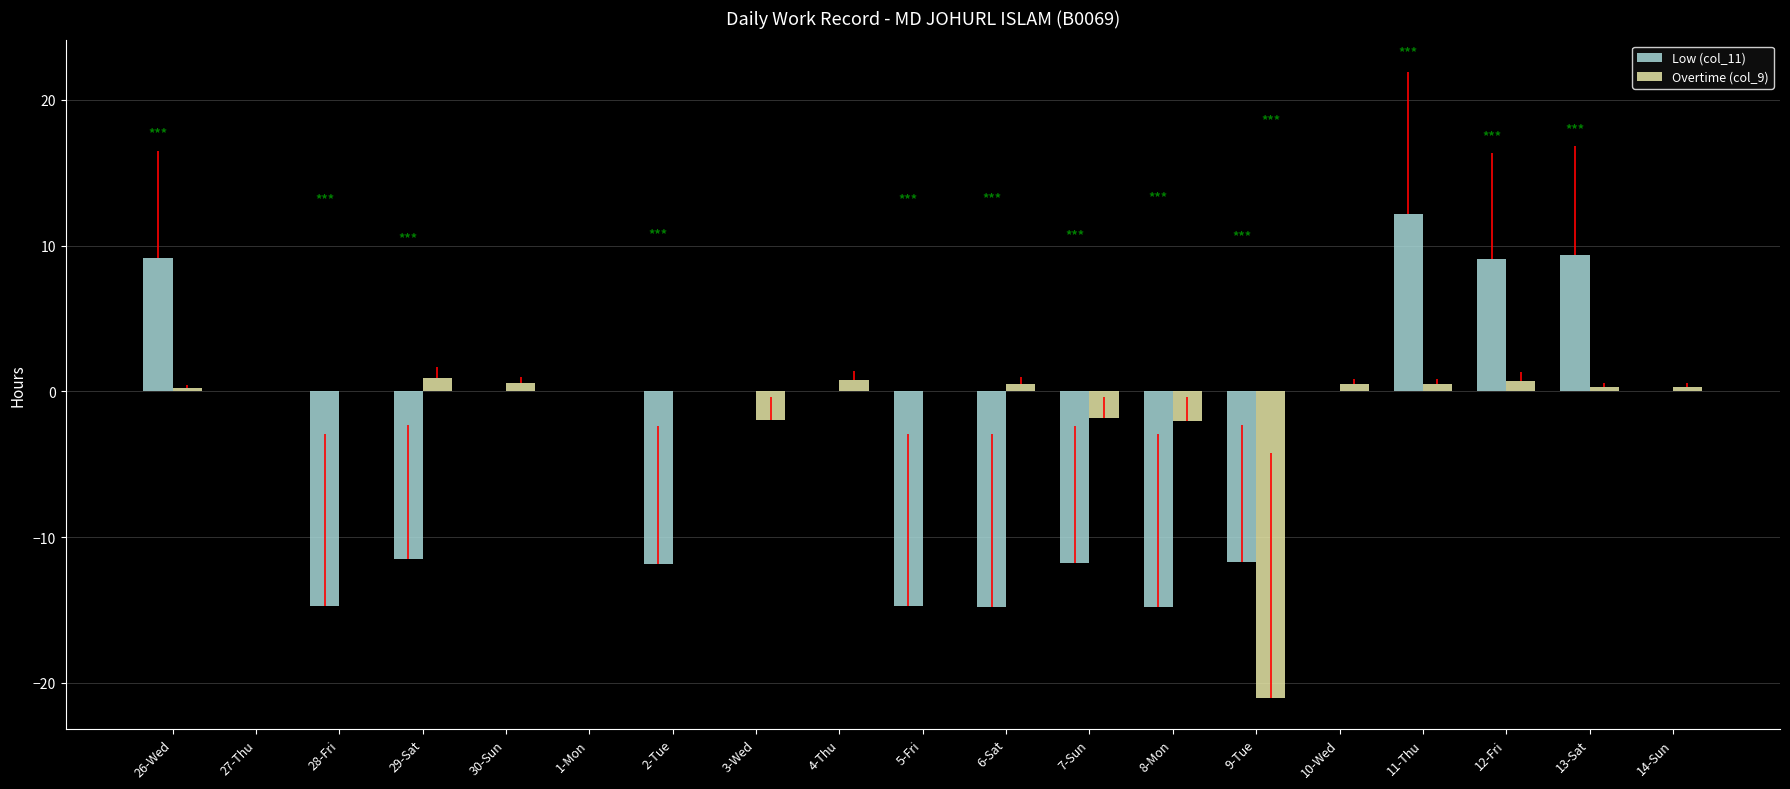

Are the bars horizontal?

No